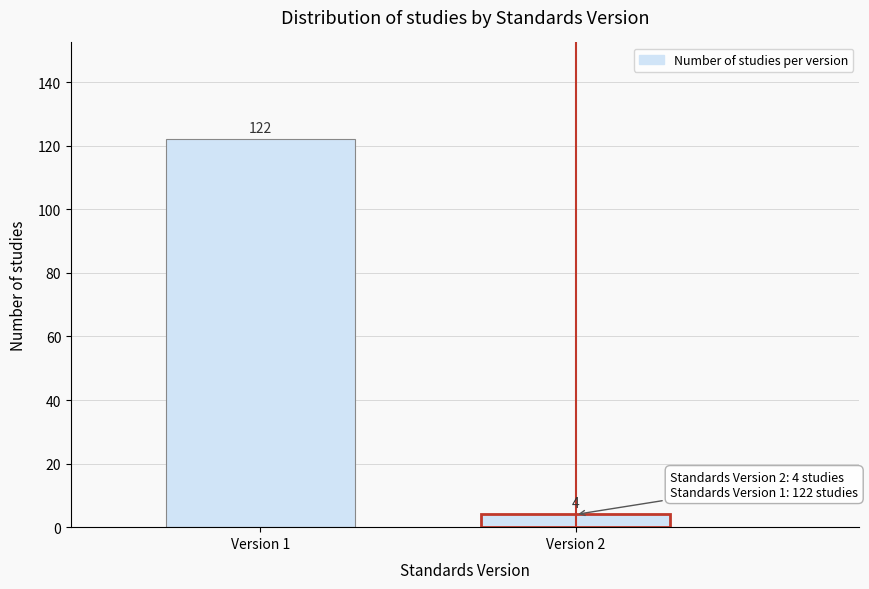

Reading right to left, extract all data points from this chart.

Version 2=4	Version 1=122